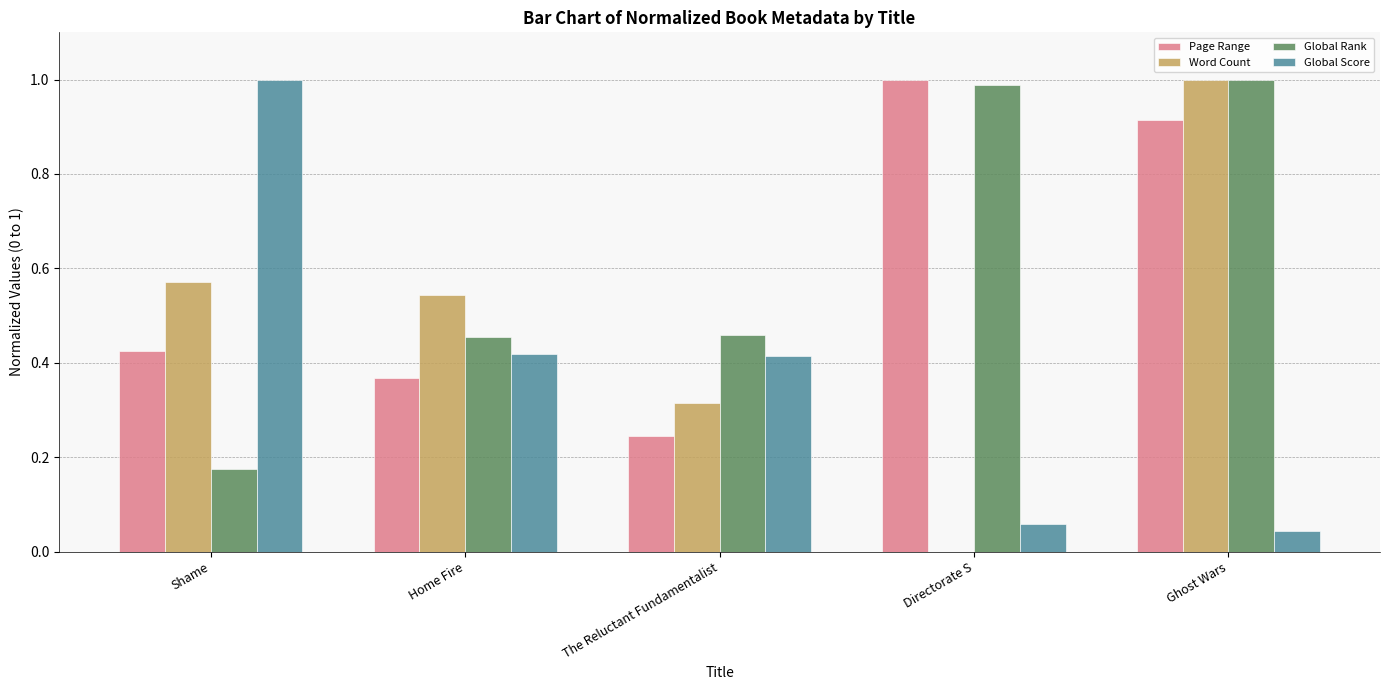

Count the number of data series in this chart.

4